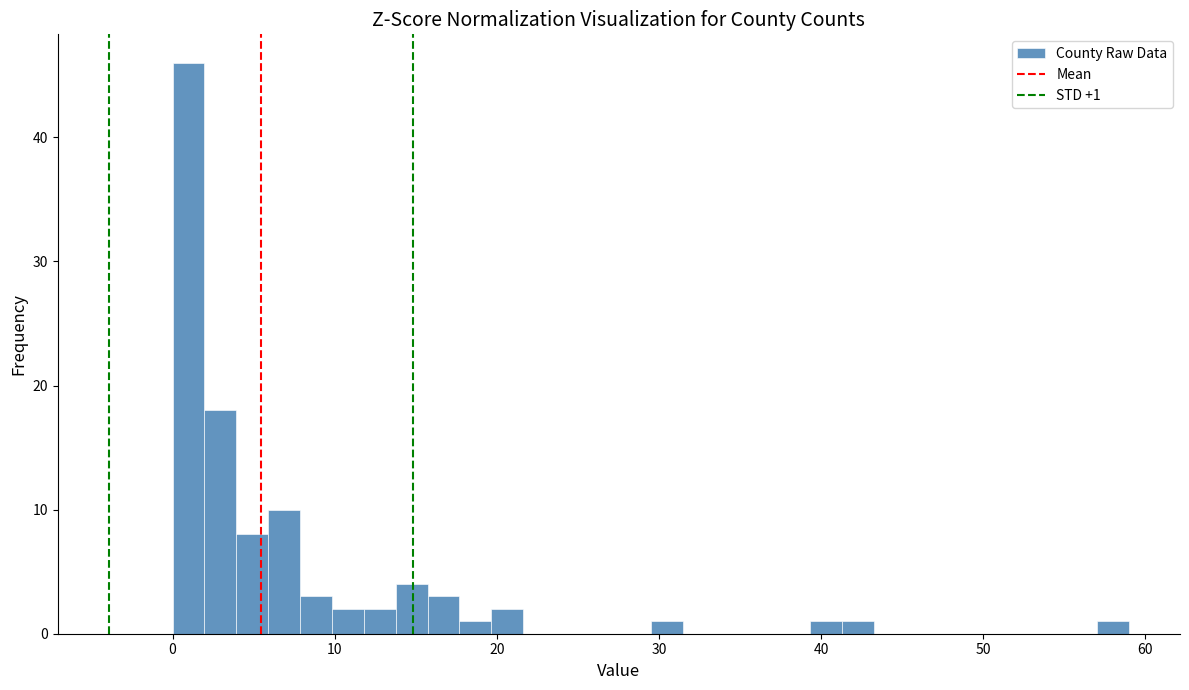

Around what value on the x-axis is the tallest bar? Give the approximate position of its centre, as read against the axis.

1